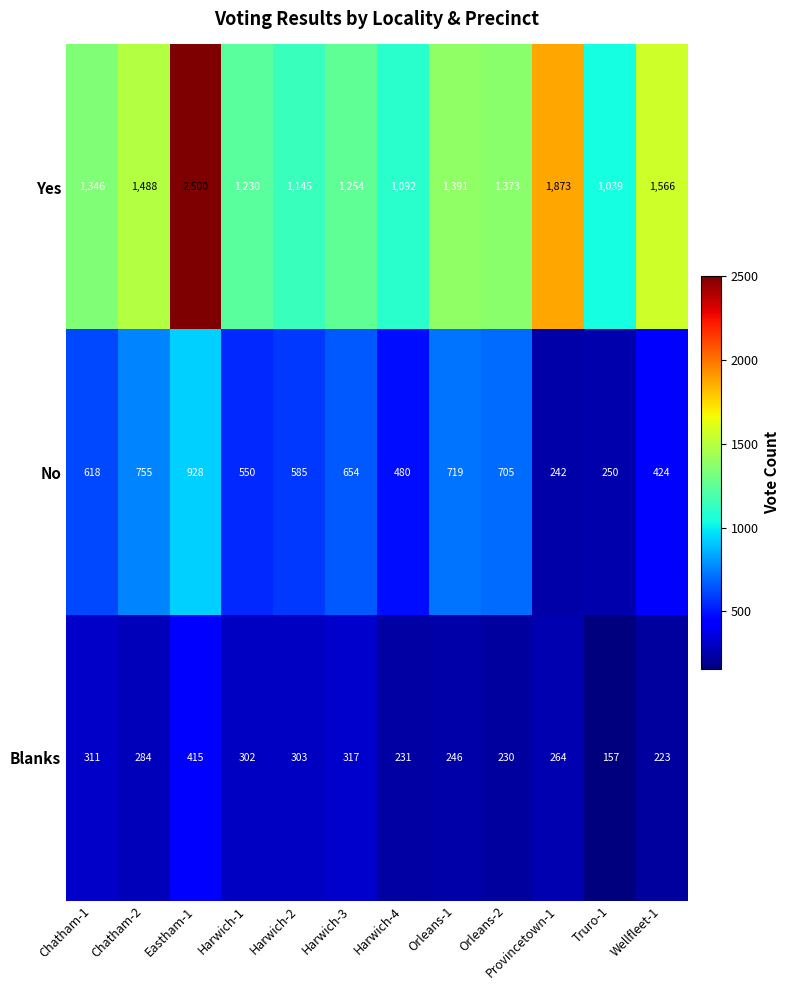

The Yes series shows 2147 at Harwich-1. True or false?

False